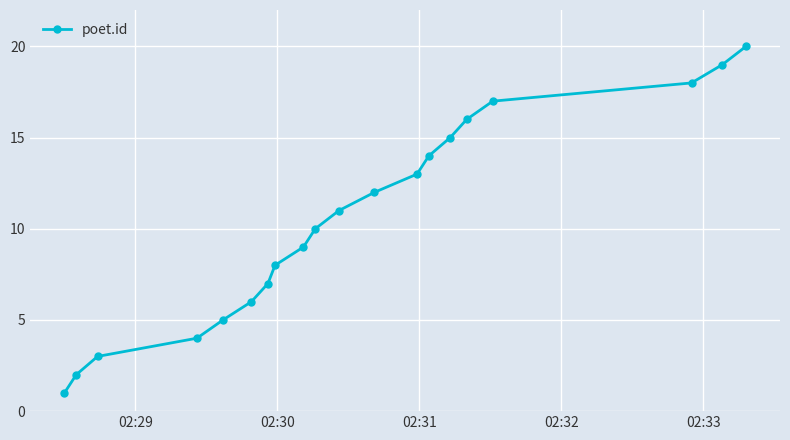

What is the difference between the second highest and minimum values?

18